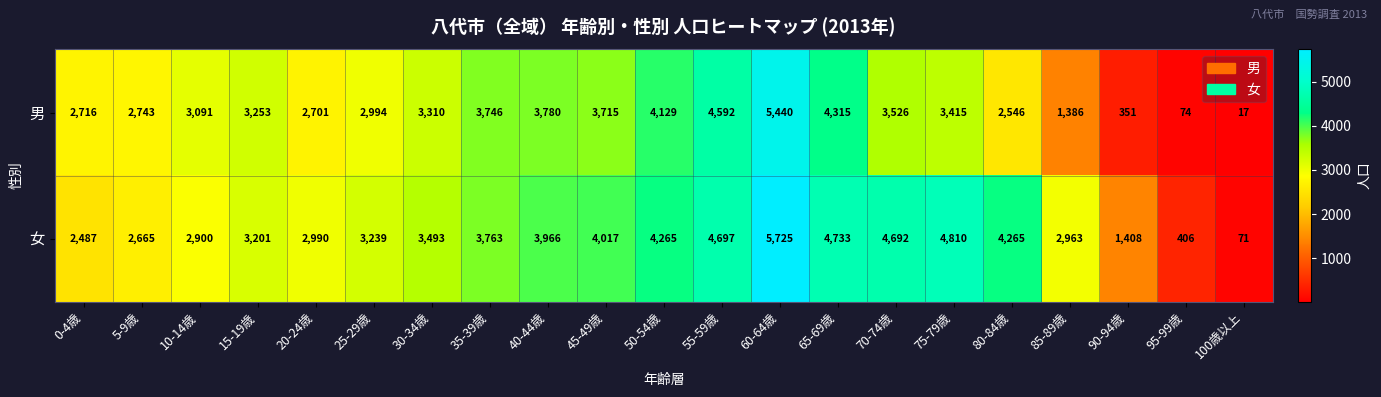

Which series has the largest range (max minus min)?

女